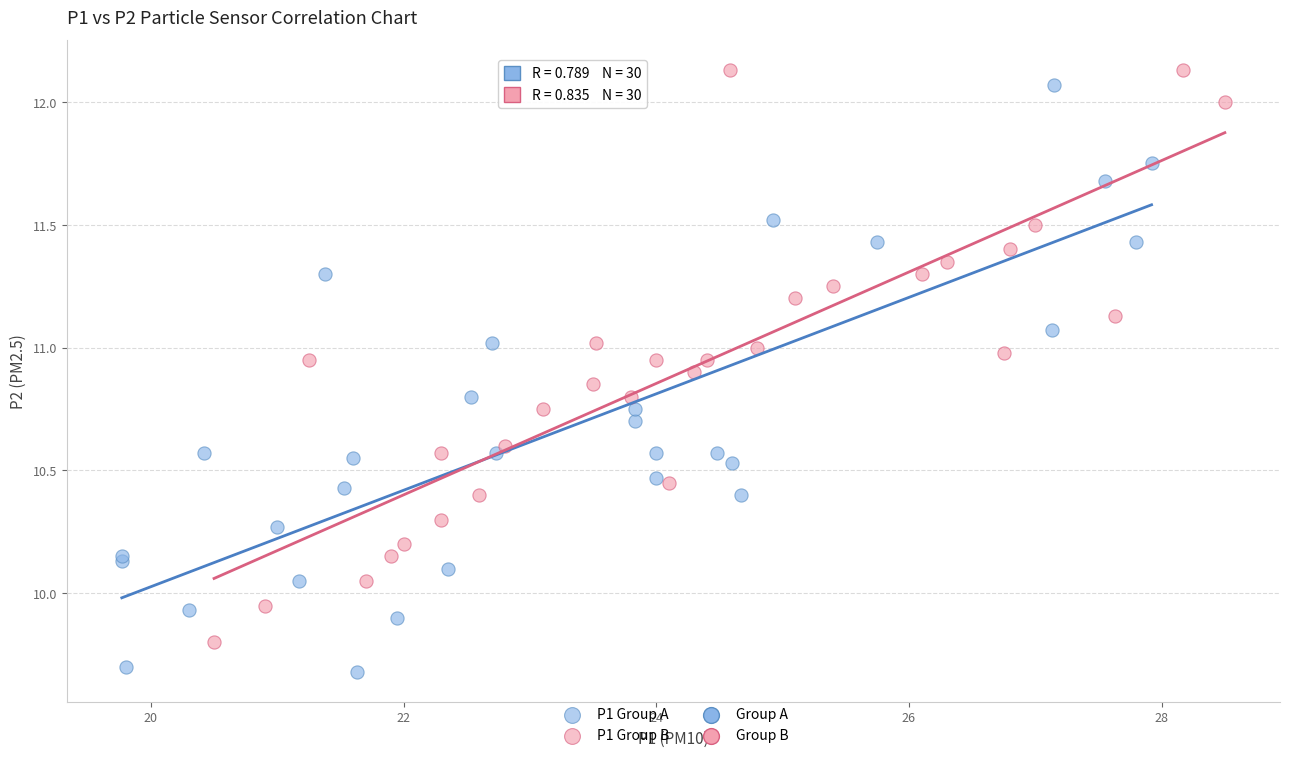

Which series contains the lowest Y value?

P1 Group A